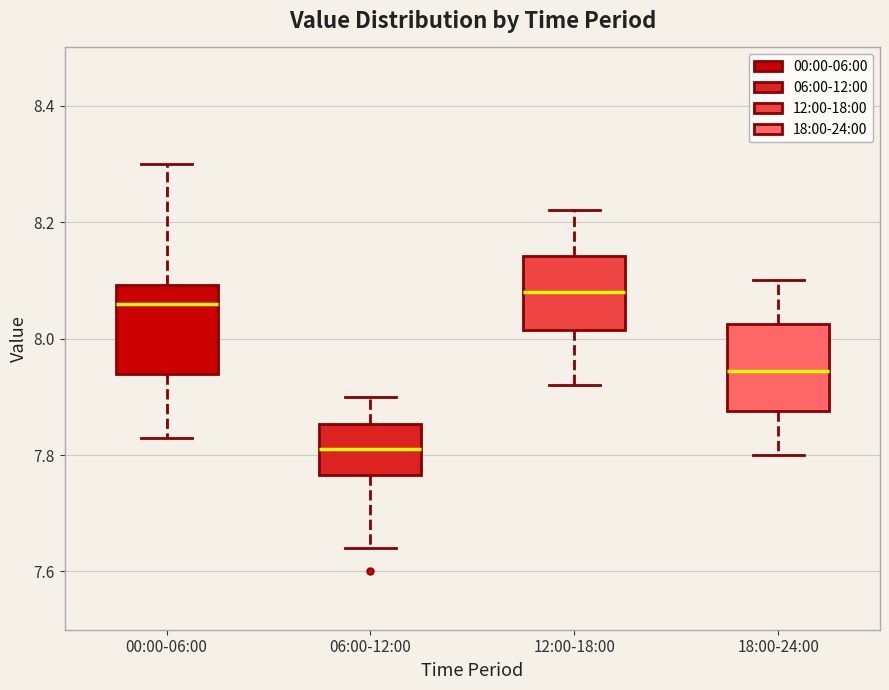

Where does the median line of the box for 06:00-12:00 sit on the y-axis? The values are not printed on the chart, so give them approximately, as read against the axis.

7.82